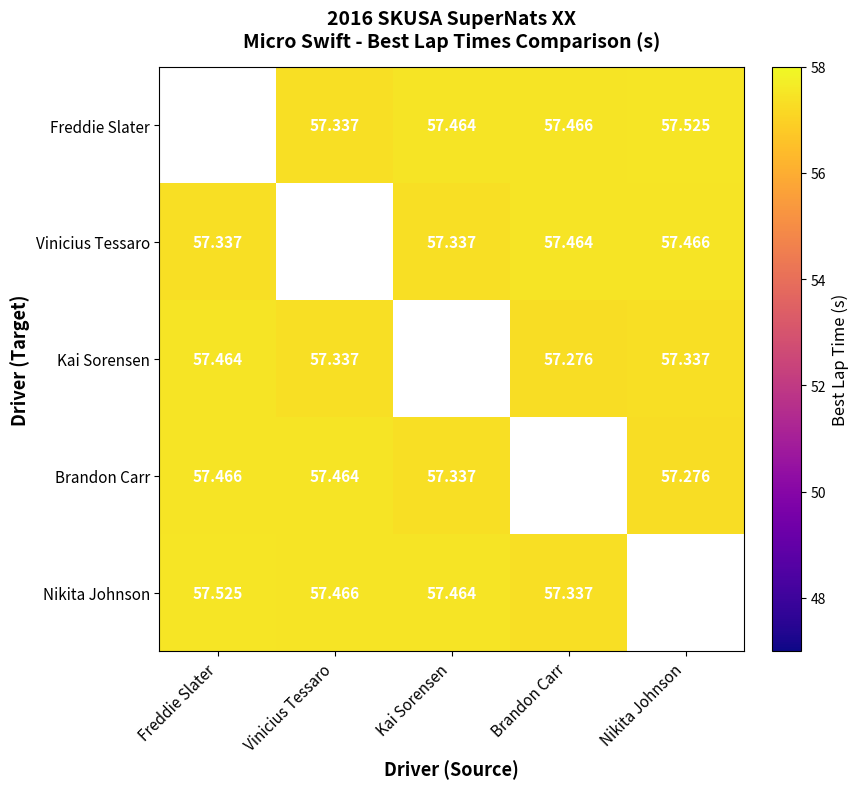

Rank the series by their maximum value, from highest to lowest.

Freddie Slater, Nikita Johnson, Vinicius Tessaro, Brandon Carr, Kai Sorensen